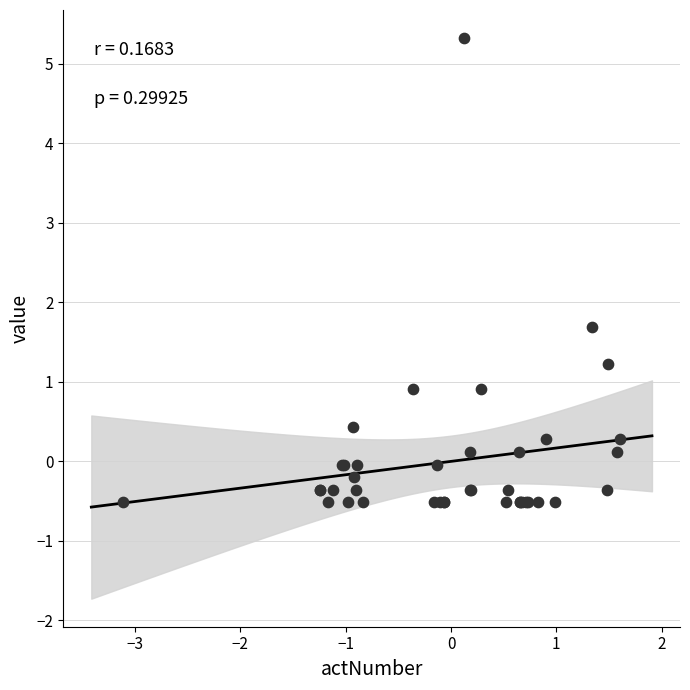

What Y value in the scatter plot is closest to 2?

1.7